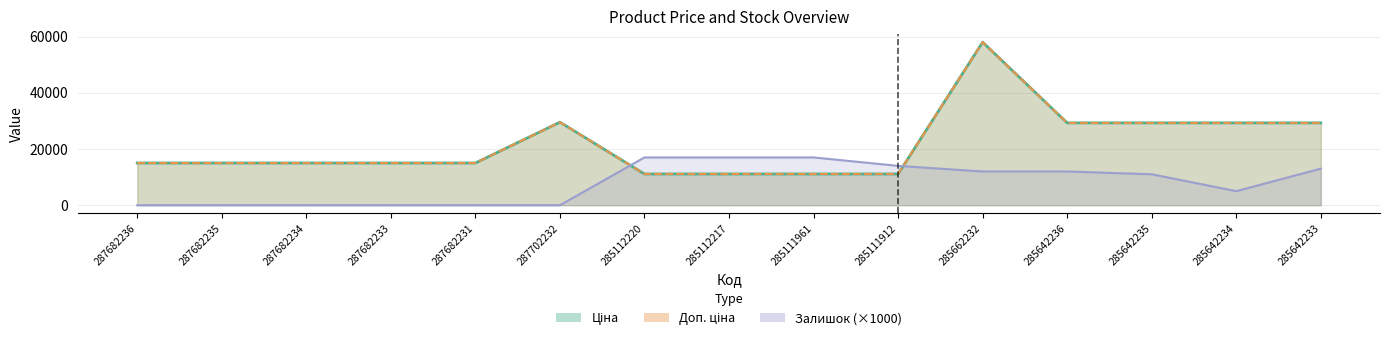

True or false: Залишок has more than 1 interior local peaks.

False